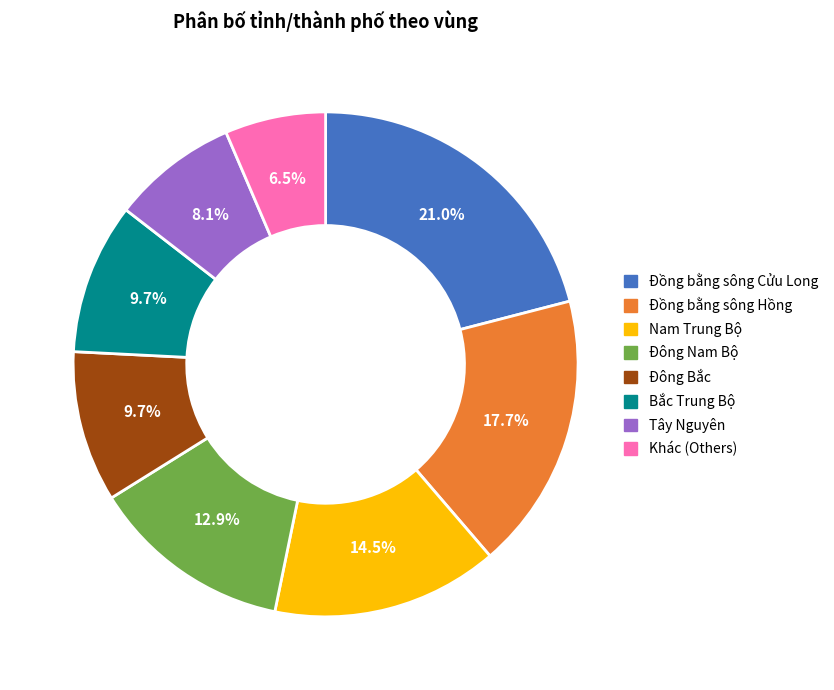

Is the sum of Đồng bằng sông Hồng and Đông Bắc greater than half?

No